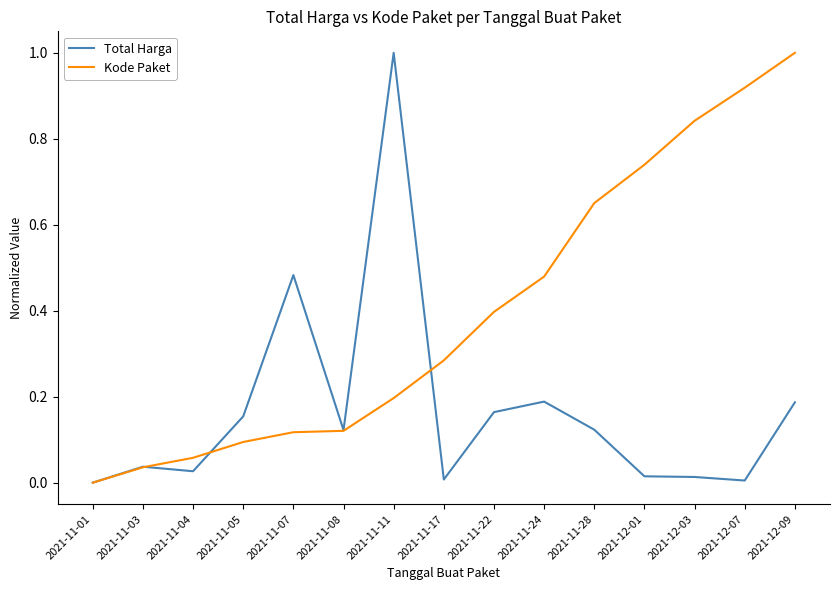

At 2021-11-24, list the series in order from largest to smallest.

Kode Paket, Total Harga